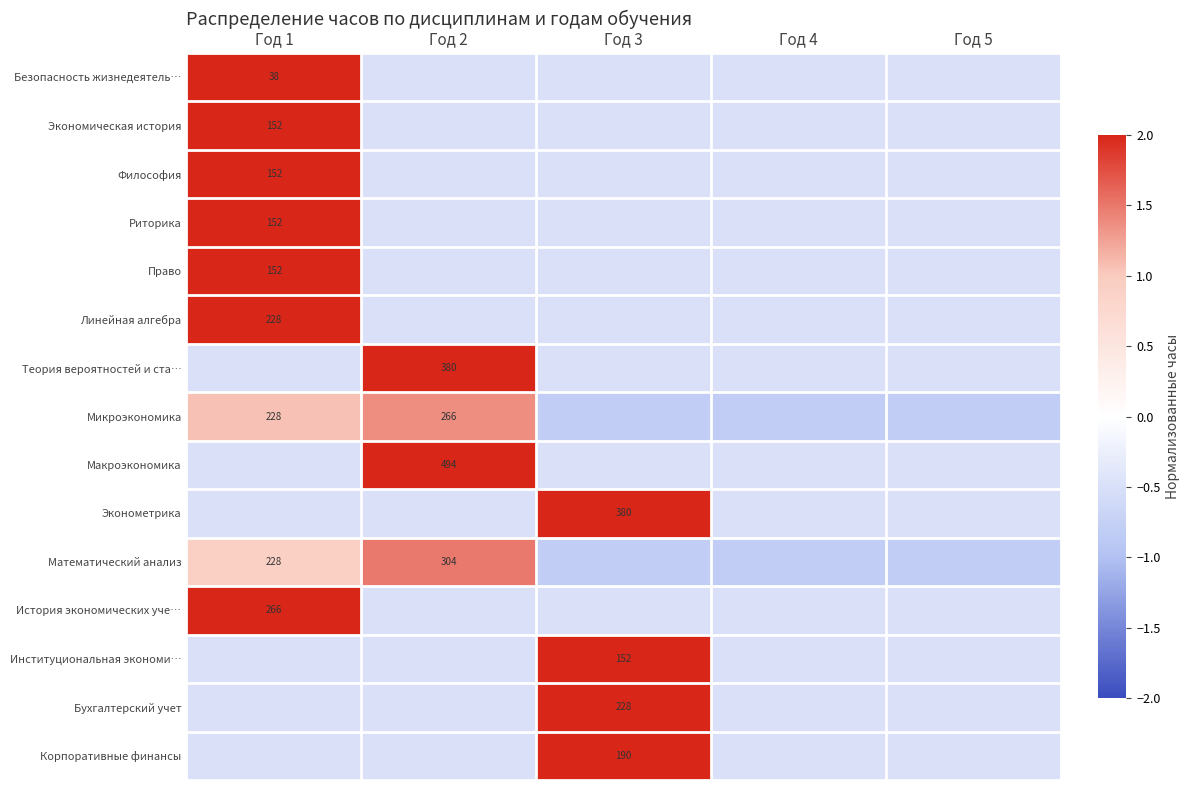

Is the value of Эконометрика at Год 3 greater than the value of Бухгалтерский учет at Год 3?

Yes